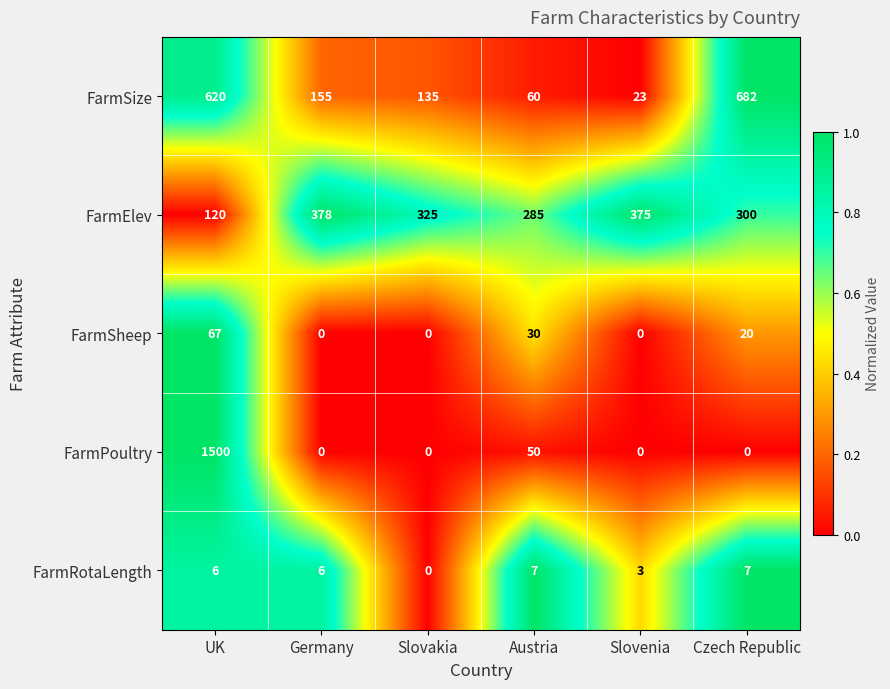

What is the average value of the FarmRotaLength series?

5